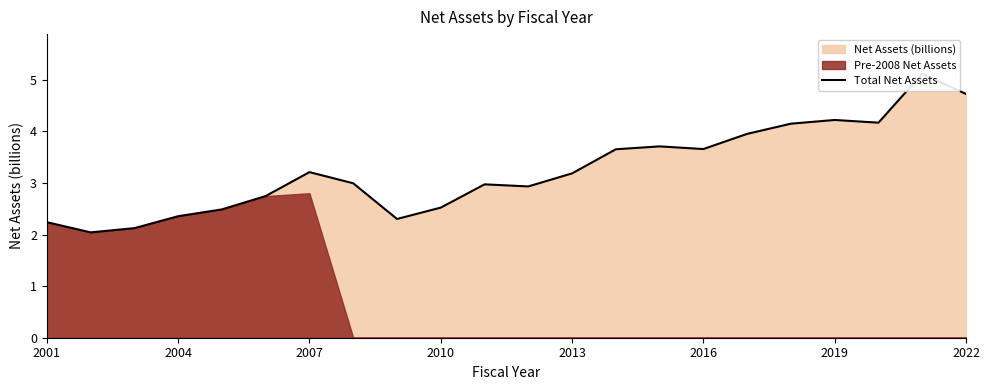

Is it true that the value at 2019 is 1.0?

False